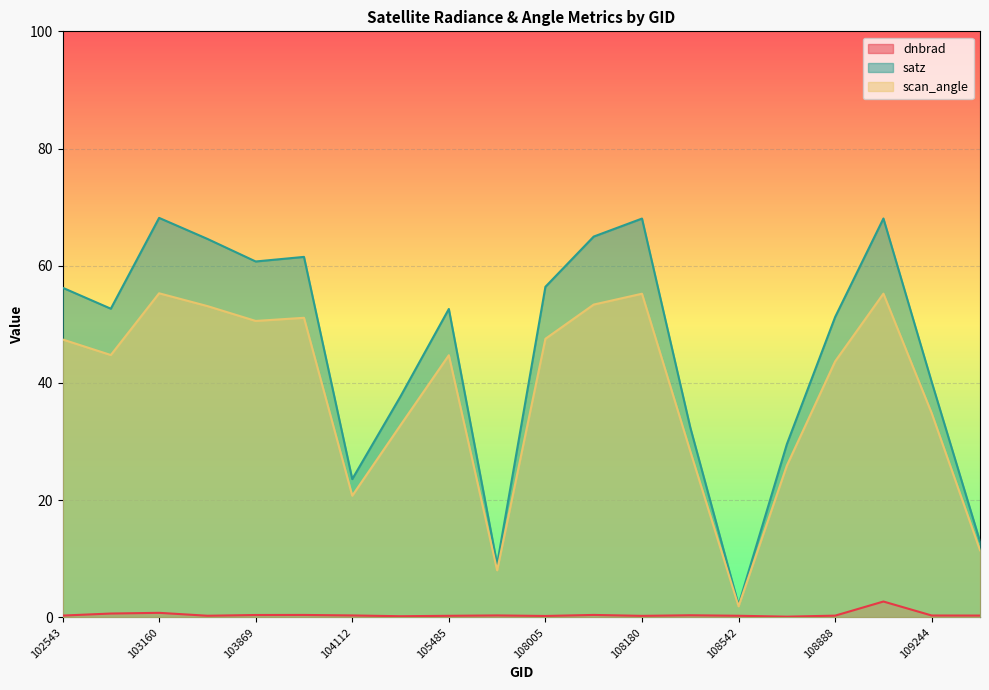

Rank the series by their maximum value, from lowest to highest.

dnbrad, scan_angle, satz